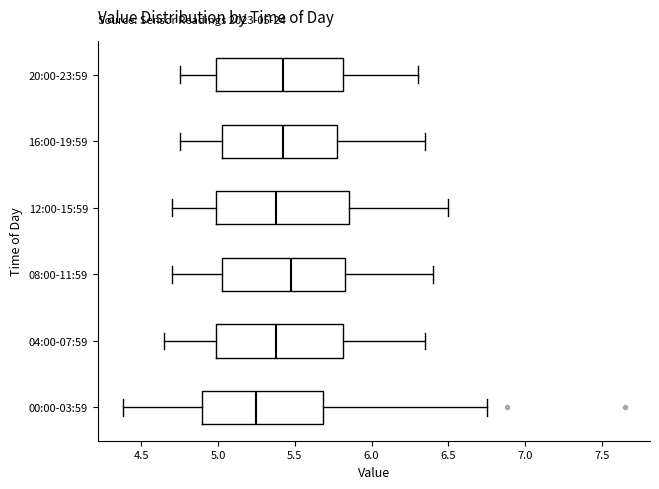

Which box's median line is the furthest to the left?

00:00-03:59